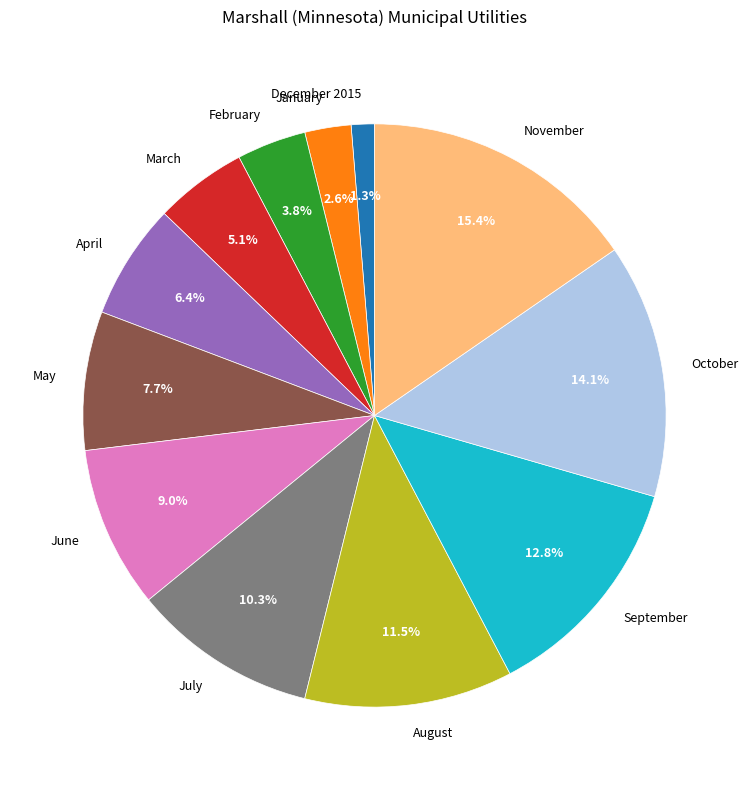

What percentage is the September slice, to the nearest percent?

13%